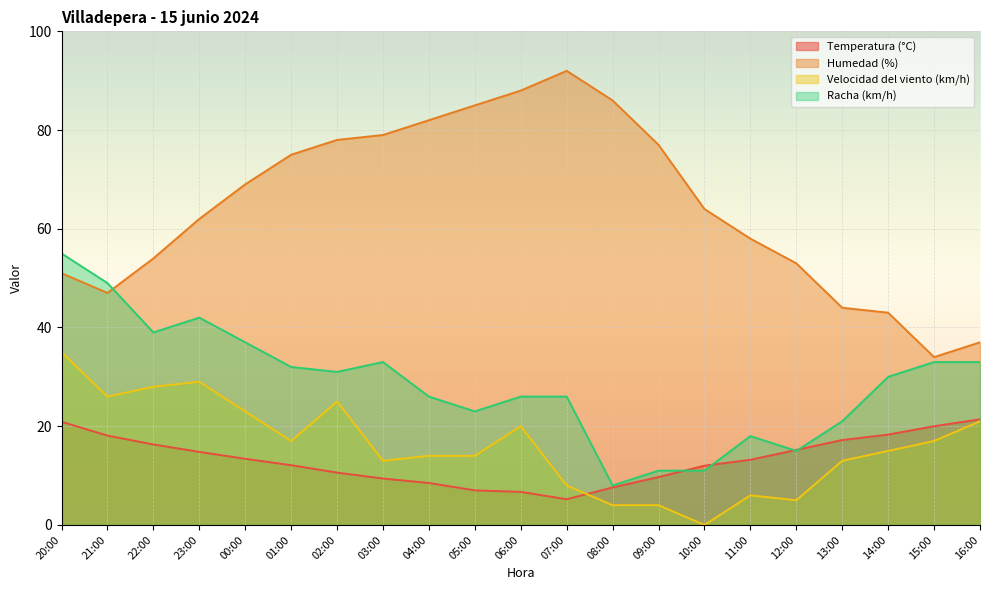

At which label does Racha (km/h) reach its peak?

20:00